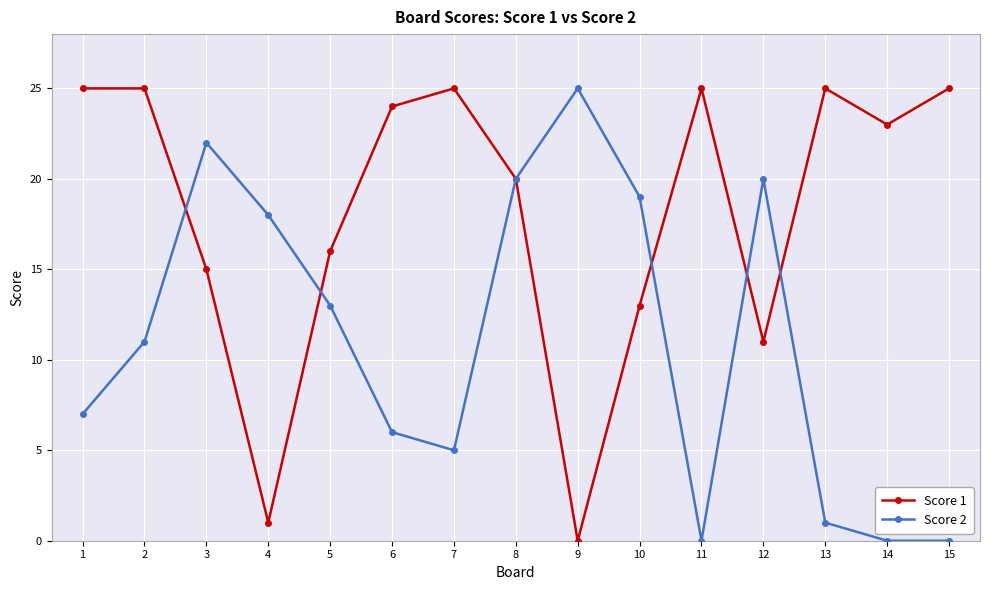

What is the value of the Score 2 point at the 4th from the left?

18